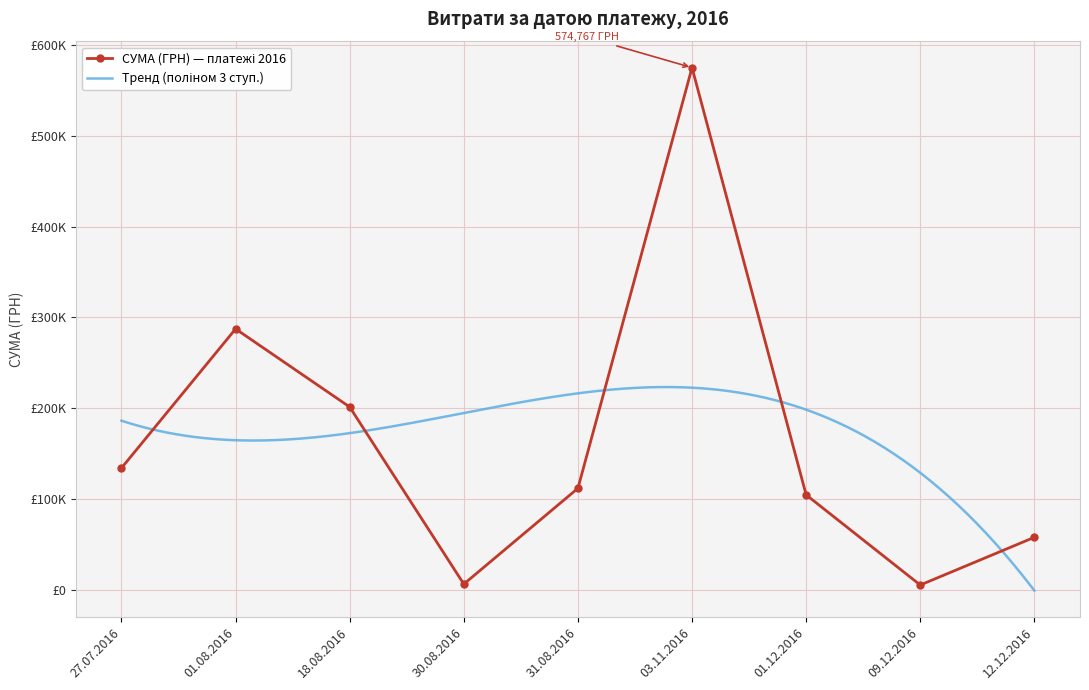

Reading left to right, extract all data points from this chart.

27.07.2016=134426.7	01.08.2016=287432.7	18.08.2016=201538.3	30.08.2016=6765.0	31.08.2016=112124.0	03.11.2016=574766.6	01.12.2016=104899.0	09.12.2016=5740.0	12.12.2016=58215.0